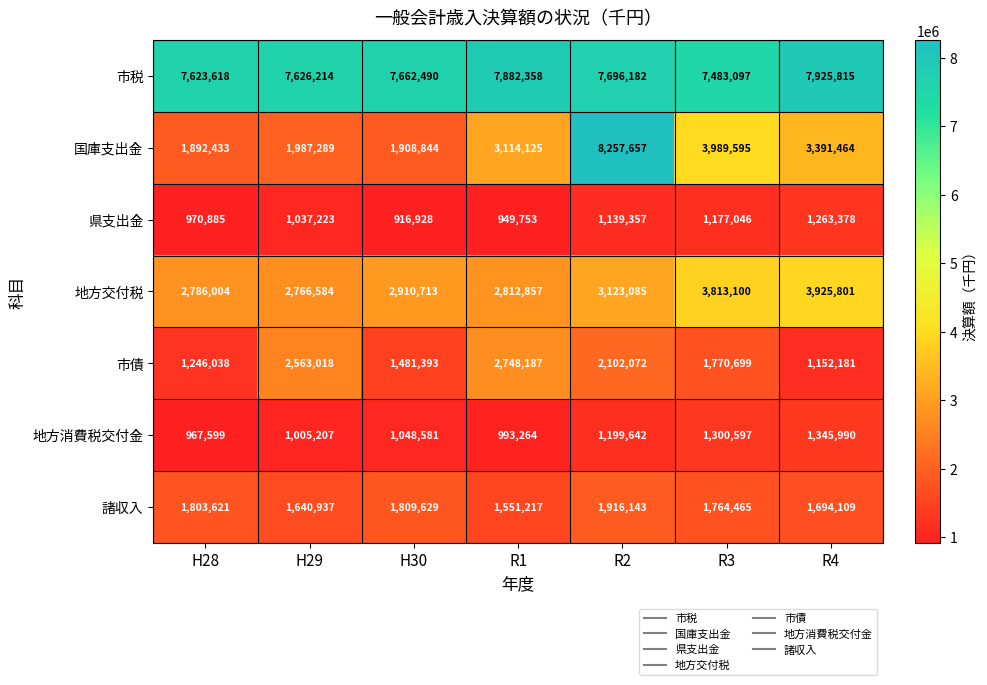

The 市債 series shows 809989 at H30. True or false?

False